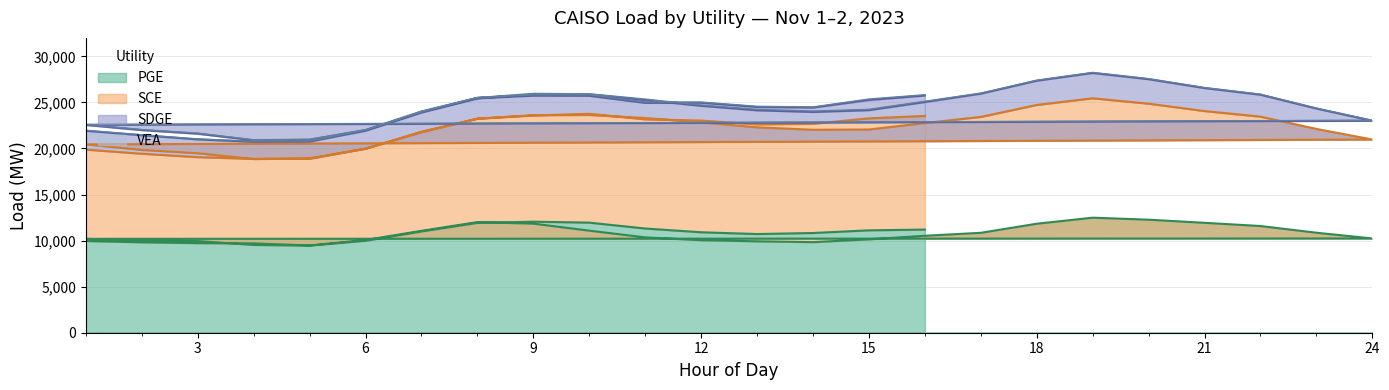

At which label does VEA first exceed 73?

5